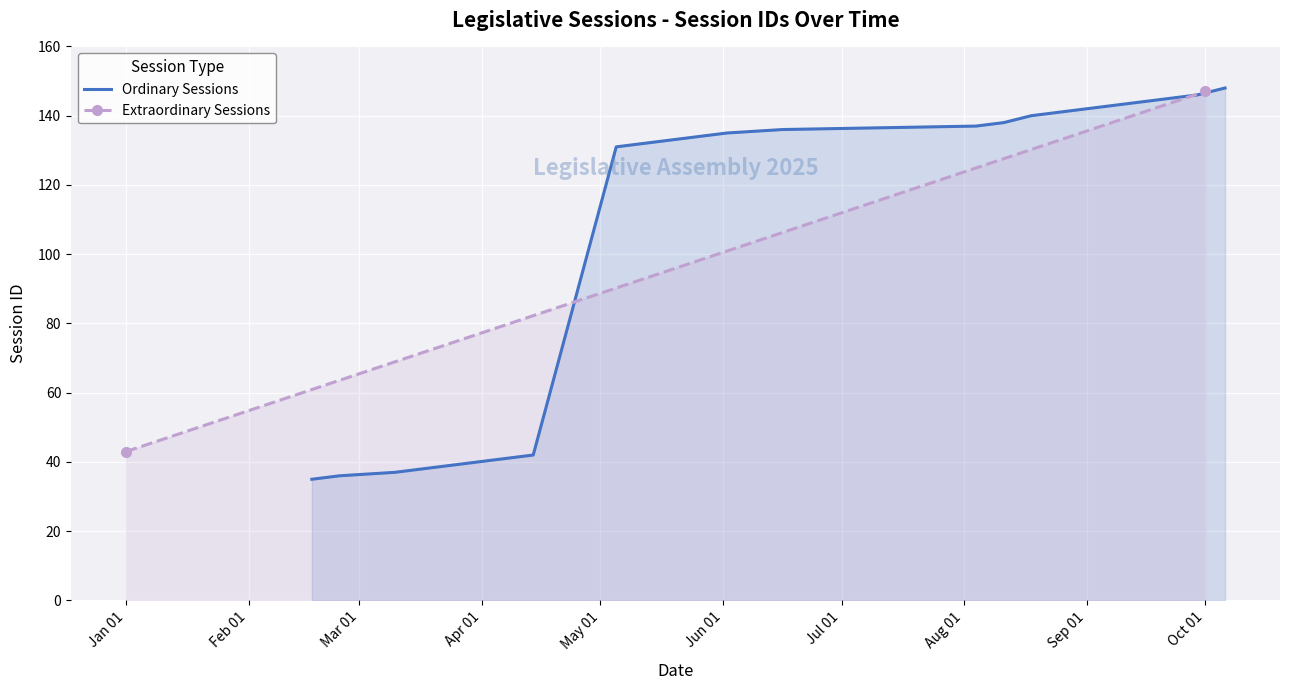

What is the minimum value for Ordinary Sessions?

35